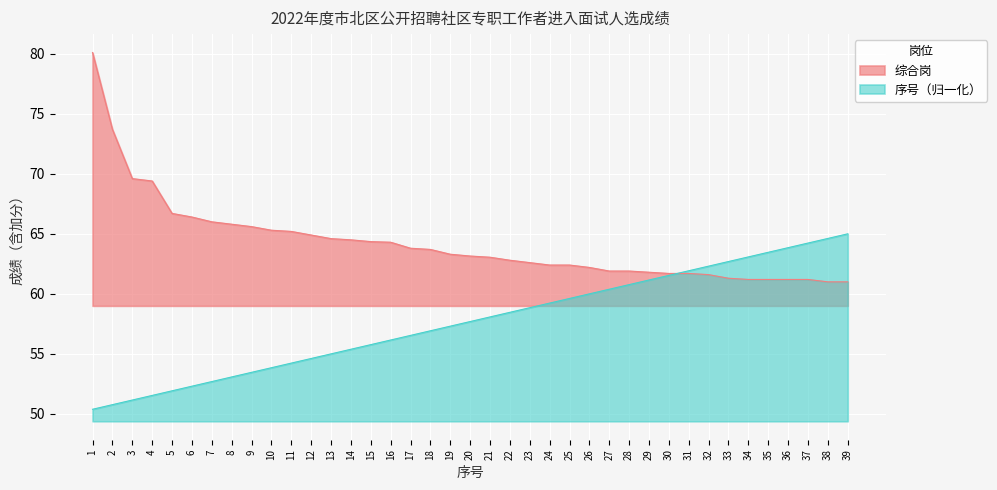

Reading right to left, extract all data points from this chart.

综合岗: 61.0	61.0	61.2	61.2	61.2	61.2	61.3	61.6	61.7	61.7	61.8	61.9	61.9	62.2	62.4	62.4	62.6	62.8	63.0	63.1	63.3	63.7	63.8	64.3	64.3	64.5	64.6	64.9	65.2	65.3	65.6	65.8	66.0	66.4	66.7	69.4	69.6	73.7	80.1
序号: 65.0	64.6	64.2	63.8	63.5	63.1	62.7	62.3	61.9	61.5	61.2	60.8	60.4	60.0	59.6	59.2	58.8	58.5	58.1	57.7	57.3	56.9	56.5	56.2	55.8	55.4	55.0	54.6	54.2	53.8	53.5	53.1	52.7	52.3	51.9	51.5	51.2	50.8	50.4